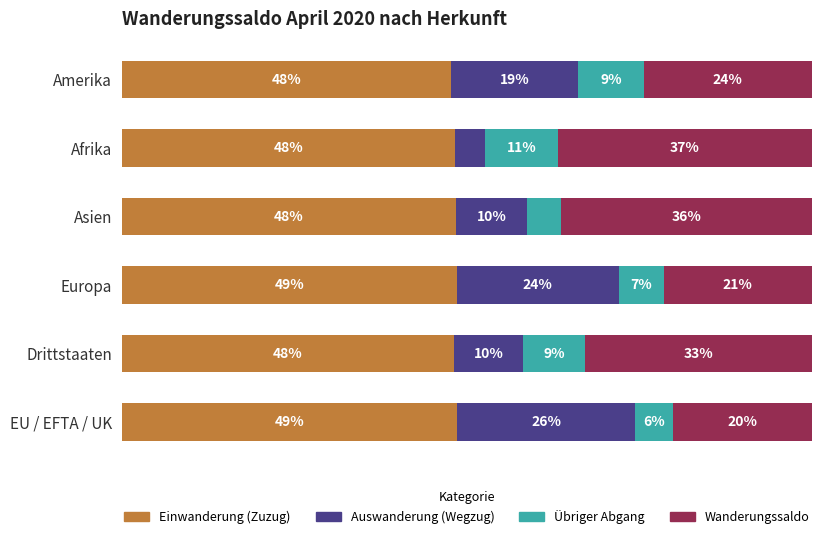

Where does the Übriger Abgang series first go above 8?

Drittstaaten